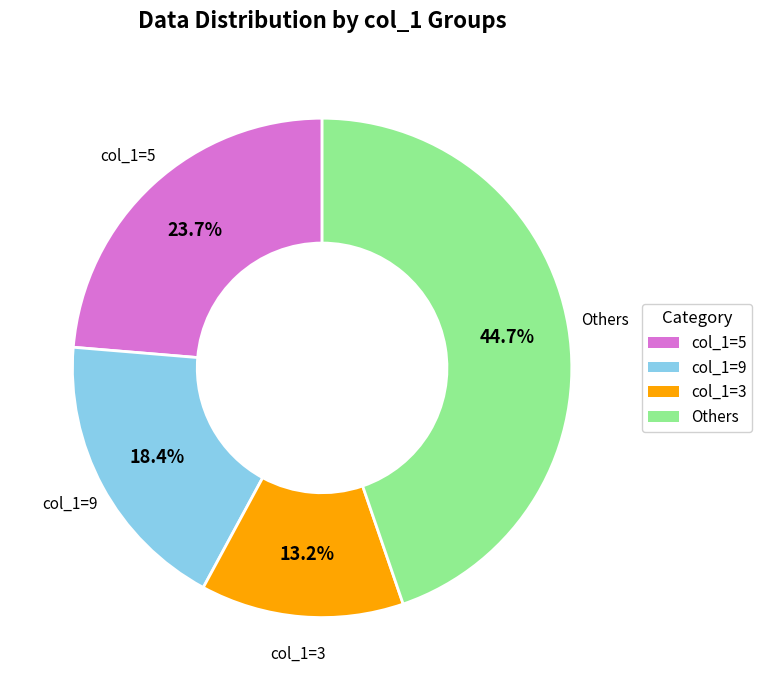

Is there any slice that represents more than half of the pie?

No